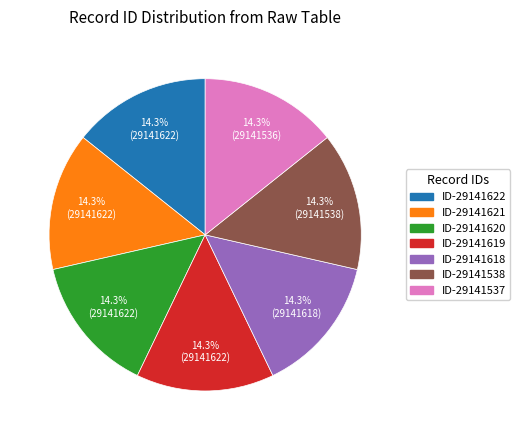

Is there a majority slice in this chart?

No